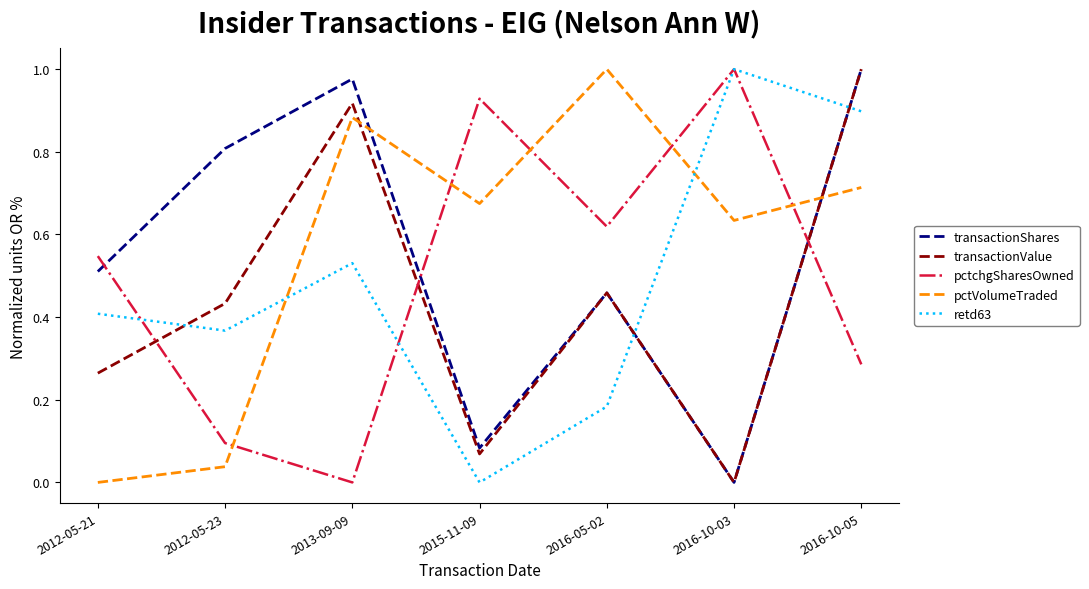

At which category is the sum across all series the highest?

2016-10-05